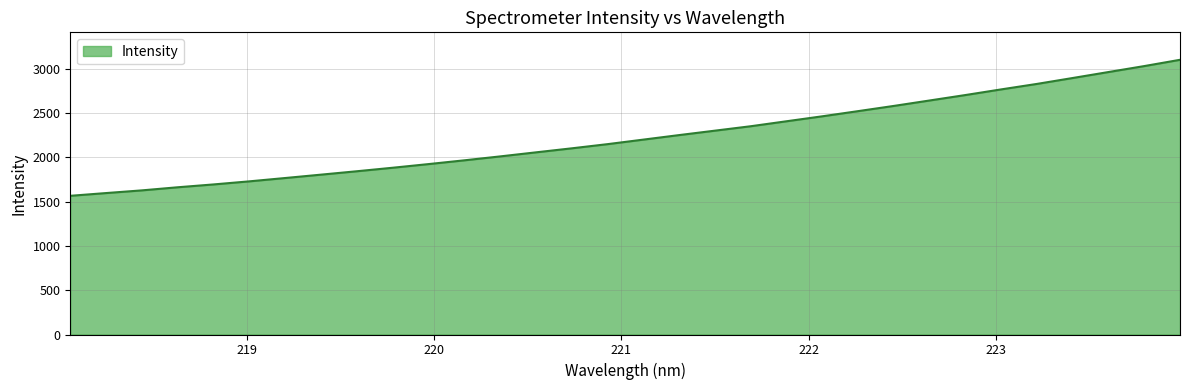

What is the minimum value shown in the chart?

1564.5